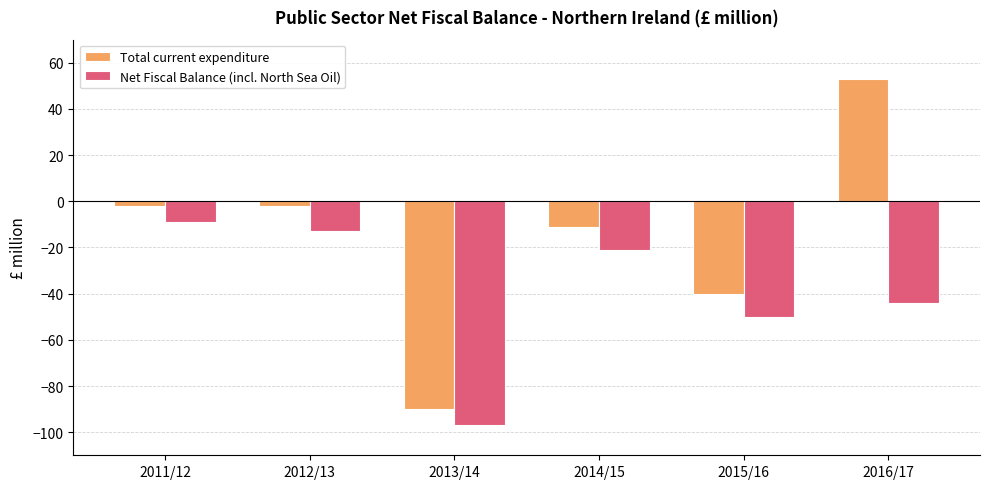

Which label corresponds to the smallest value in the chart?

2013/14